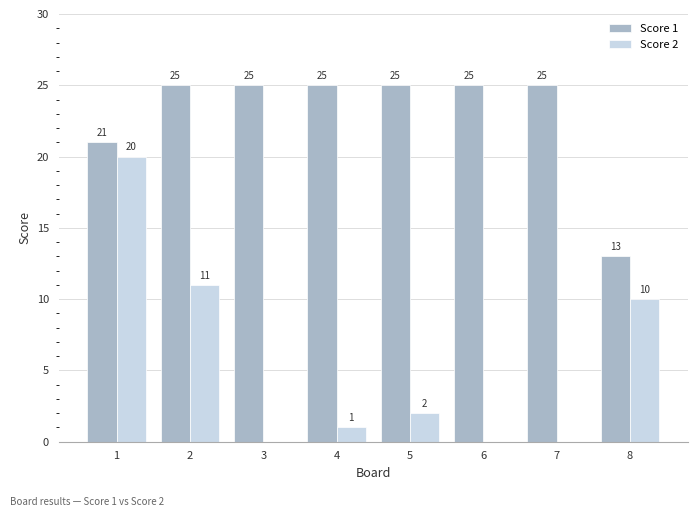

Does the chart contain stacked bars?

No